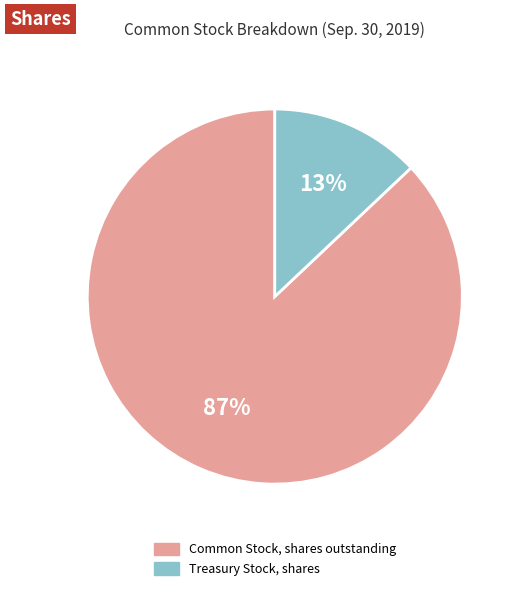

Which slice is the largest?

Common Stock, shares outstanding